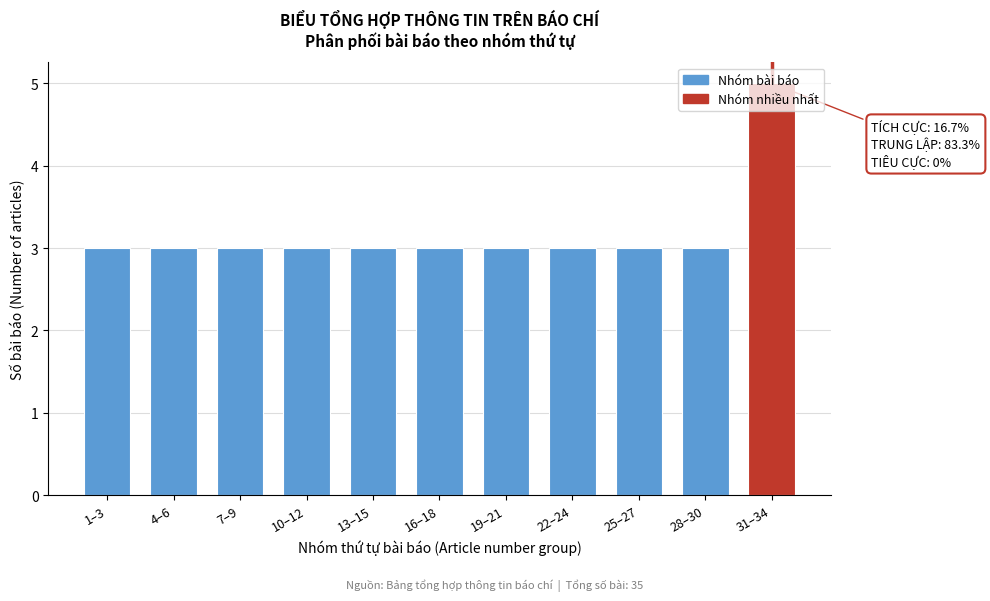

What position from the right is 19–21?

5